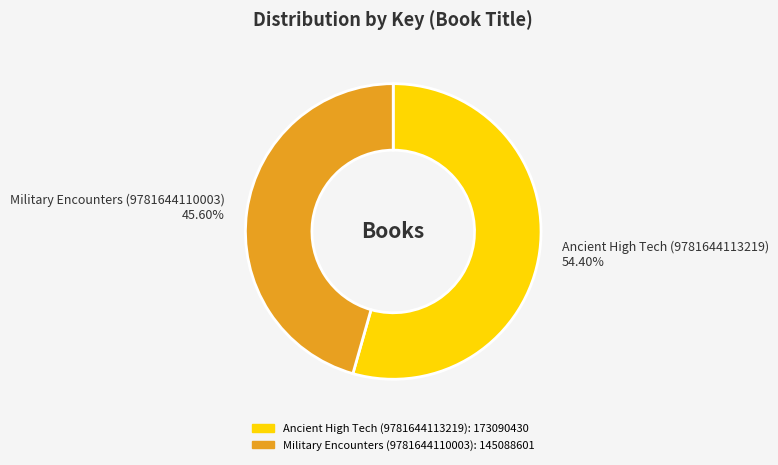

How many segments does this pie chart have?

2